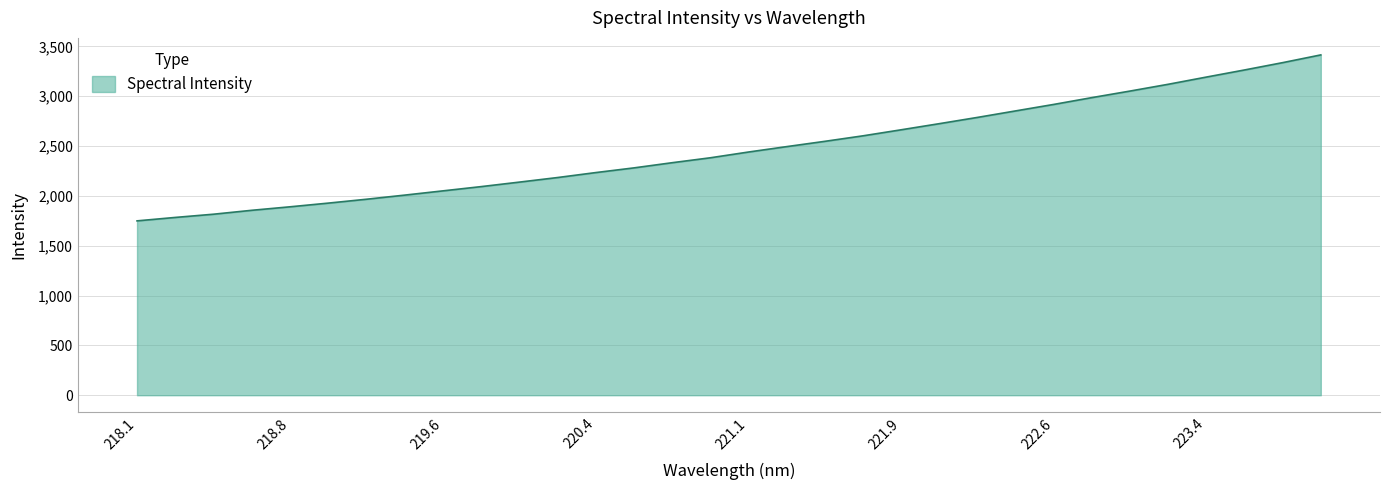

What is the maximum value shown in the chart?

3414.5